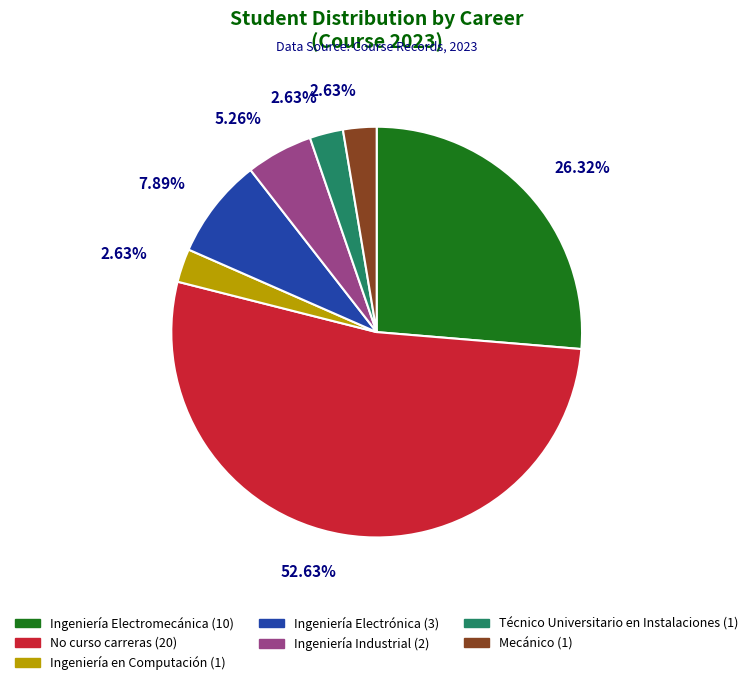

What is the largest slice in the pie chart?

No curso carreras